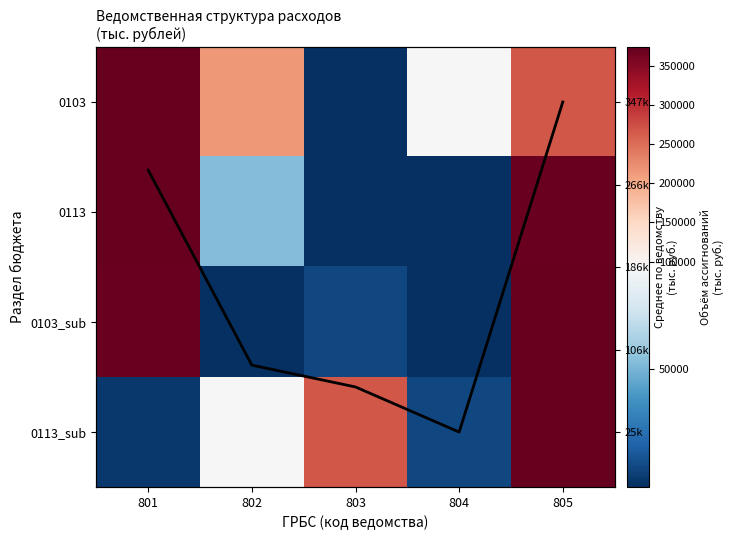

What is the spread (max minus min) of values at 804?

93153.7